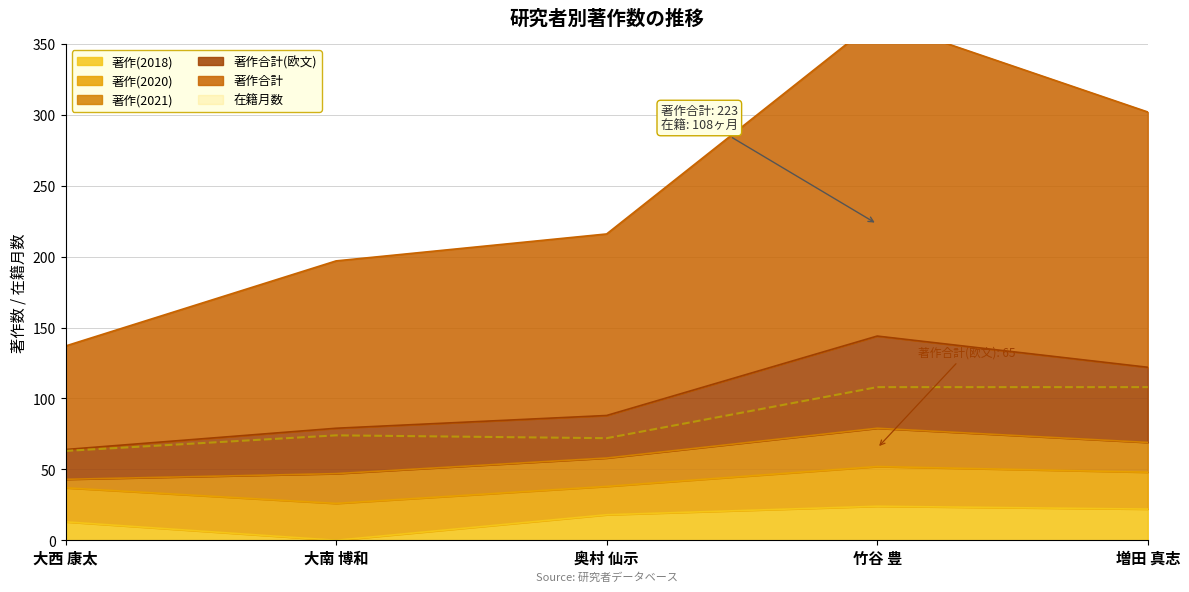

Which has a higher value, 奥村 仙示 or 大西 康太?

奥村 仙示